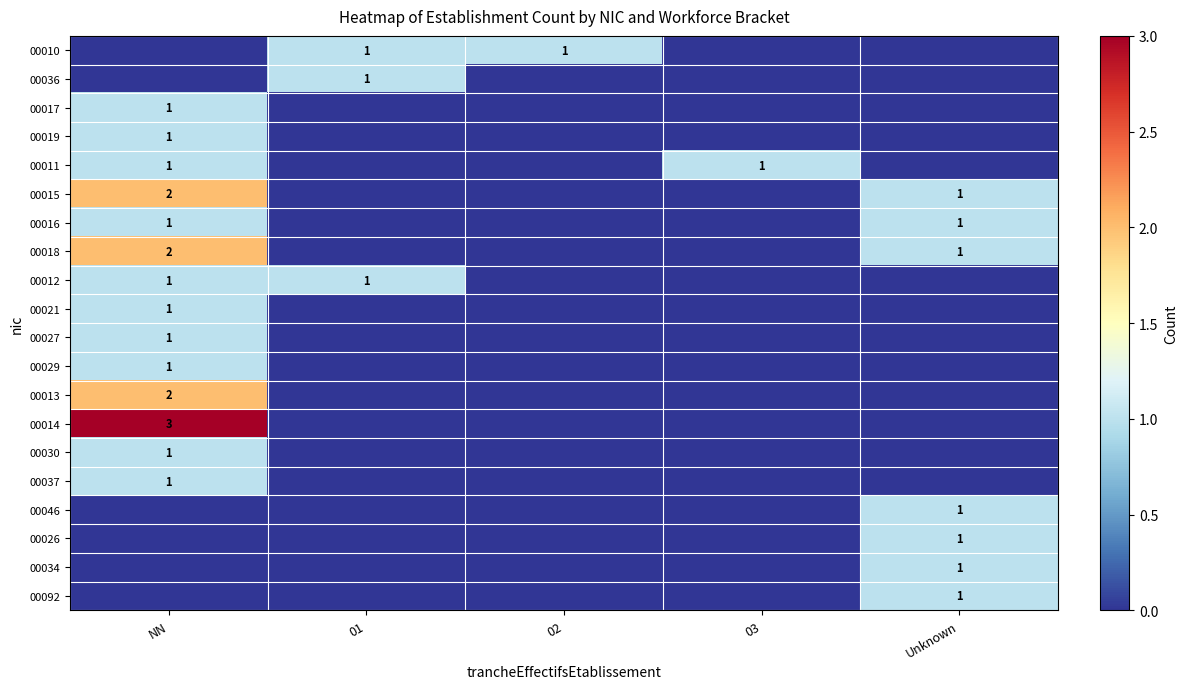

True or false: 00027 has a value of 0 at NN.

False